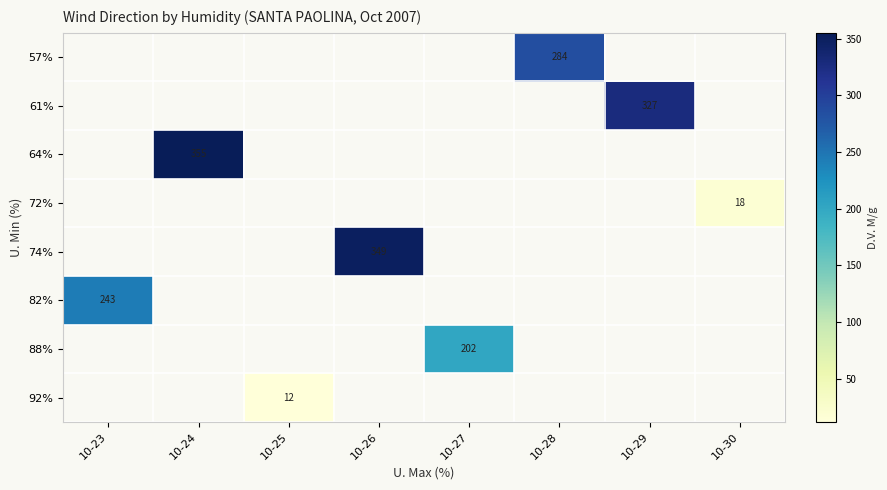

Which category has the highest value across all series?

10-24